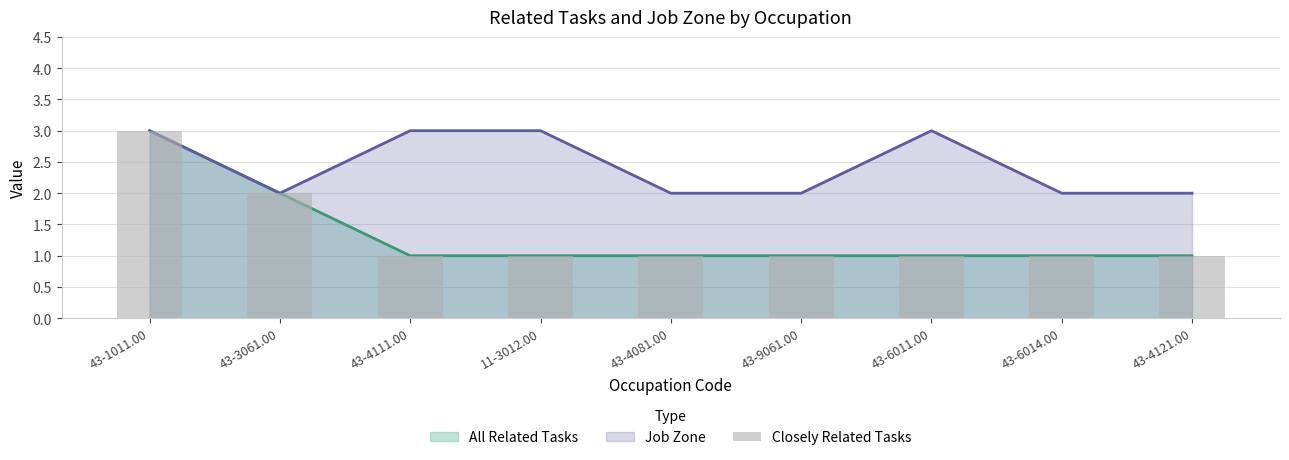

Are the bars grouped side by side (vs. stacked)?

No